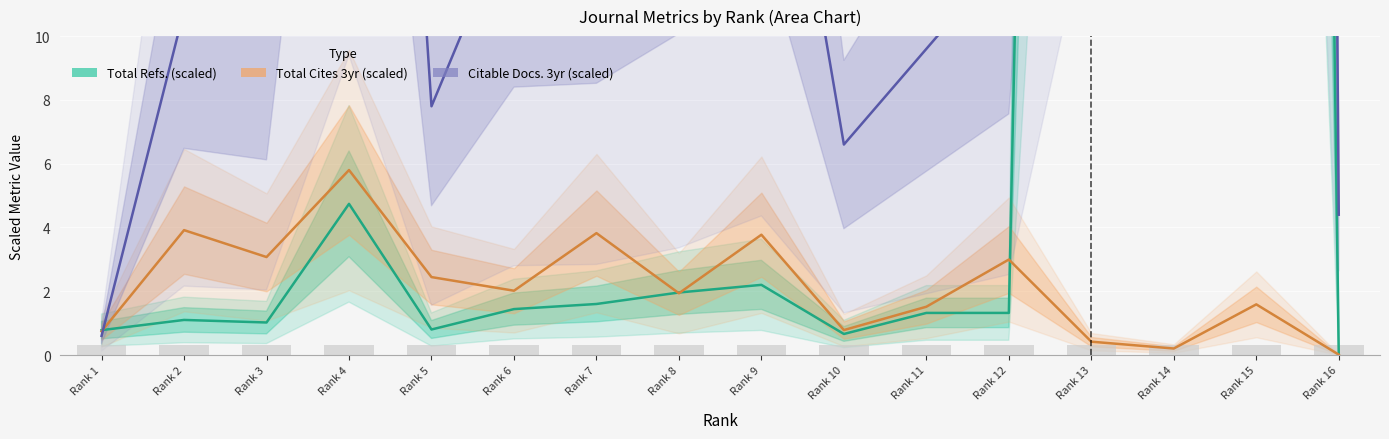

Reading left to right, extract all data points from this chart.

Total Refs. (scaled): Rank 1=0.8	Rank 2=1.1	Rank 3=1.0	Rank 4=4.7	Rank 5=0.8	Rank 6=1.4	Rank 7=1.6	Rank 8=2.0	Rank 9=2.2	Rank 10=0.7	Rank 11=1.3	Rank 12=1.3	Rank 13=122.4	Rank 14=52.5	Rank 15=187.8	Rank 16=0.0
Total Cites 3yr (scaled): Rank 1=0.7	Rank 2=3.9	Rank 3=3.1	Rank 4=5.8	Rank 5=2.4	Rank 6=2.0	Rank 7=3.8	Rank 8=1.9	Rank 9=3.8	Rank 10=0.8	Rank 11=1.5	Rank 12=3.0	Rank 13=0.4	Rank 14=0.2	Rank 15=1.6	Rank 16=0.0
Citable Docs. 3yr (scaled): Rank 1=0.6	Rank 2=10.8	Rank 3=10.2	Rank 4=47.0	Rank 5=7.8	Rank 6=14.0	Rank 7=14.2	Rank 8=16.8	Rank 9=21.8	Rank 10=6.6	Rank 11=9.6	Rank 12=12.6	Rank 13=71.0	Rank 14=63.2	Rank 15=326.6	Rank 16=4.4